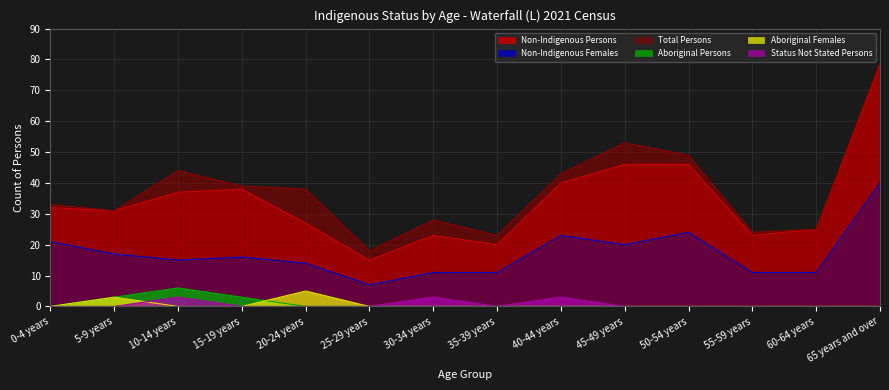

How many lines are shown in the chart?

6